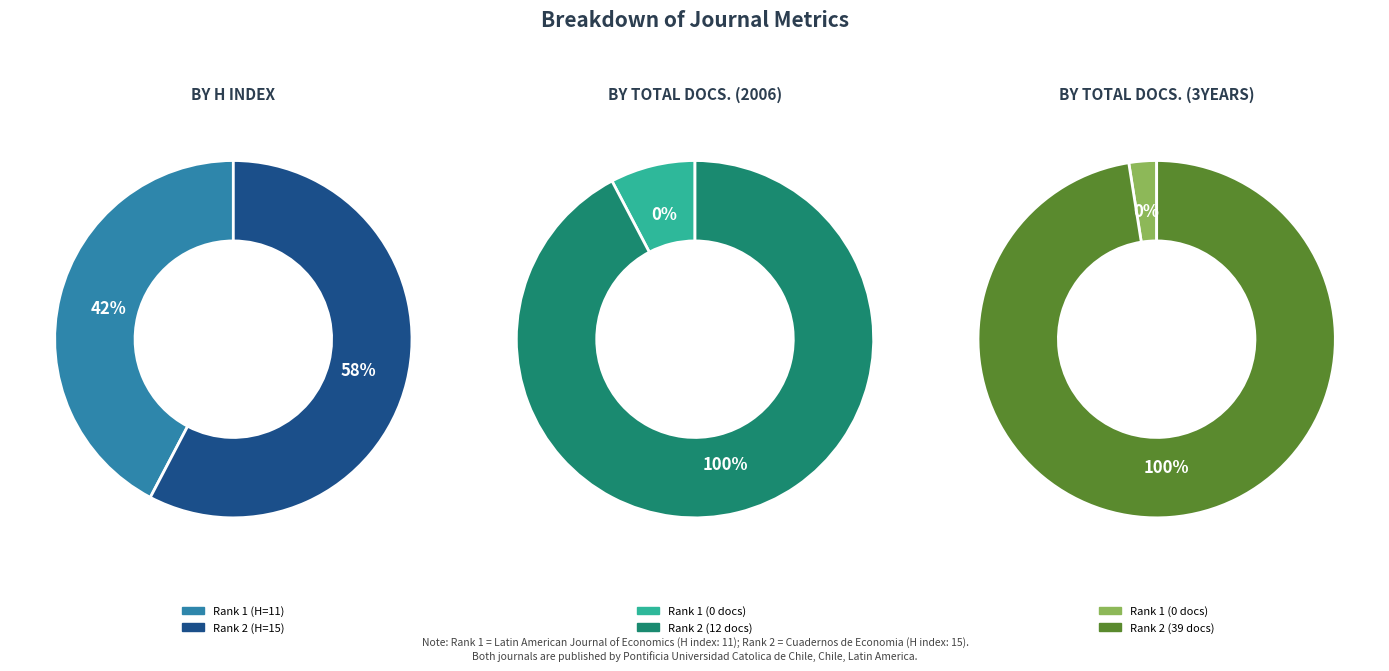

Which category accounts for the majority?

Cuadernos de Economia